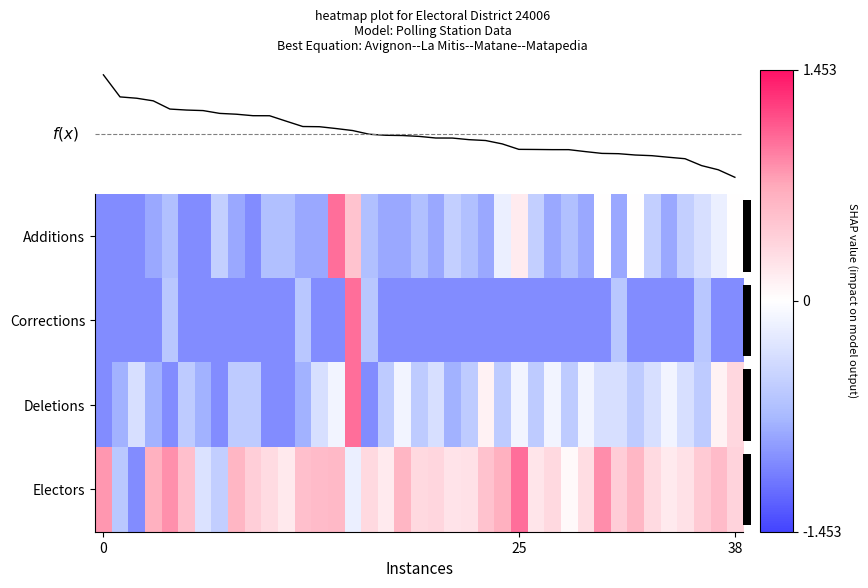

What is the highest value of the Deletions series?

1.0